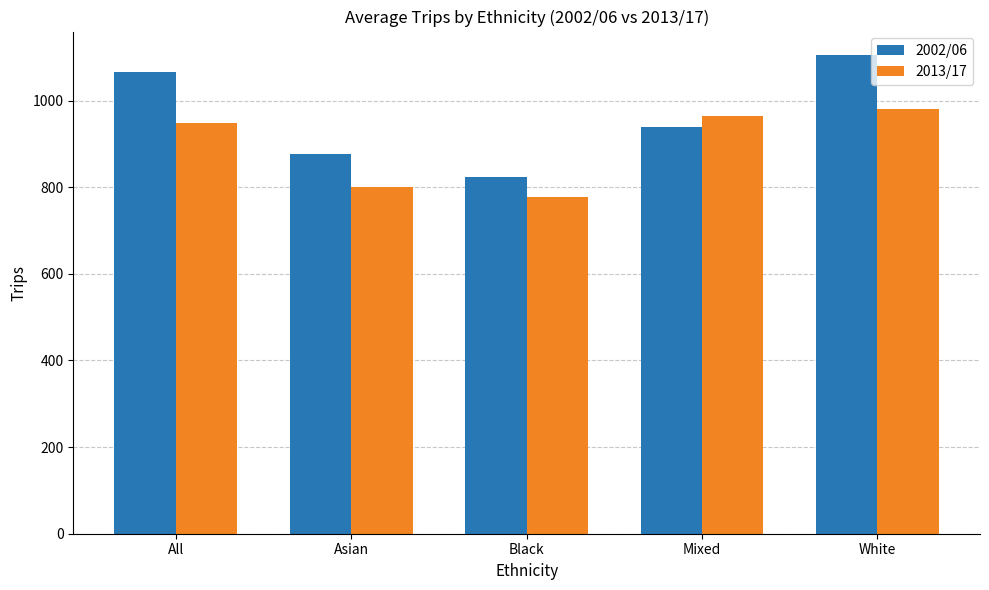

Which series changed the most between All and Mixed?

2002/06